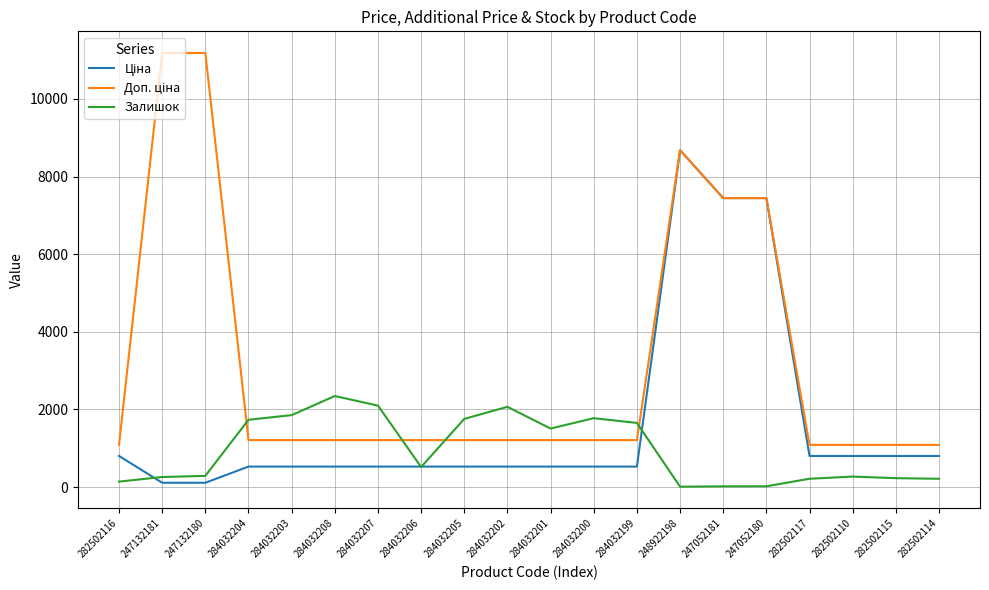

What is the greatest value displayed?

11182.0